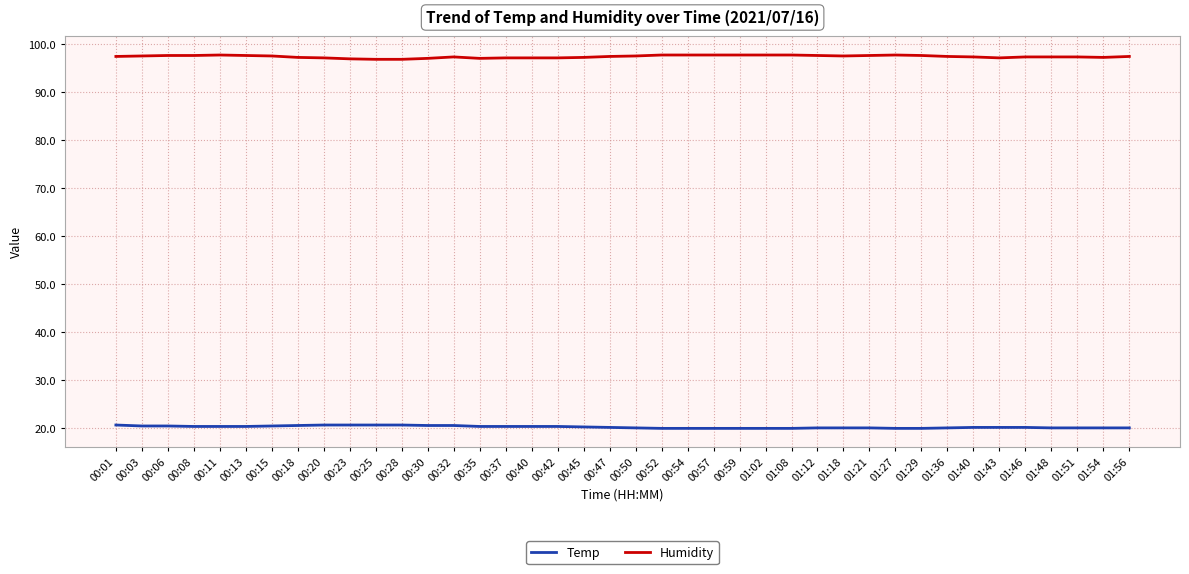

What position from the left is 00:45?

19